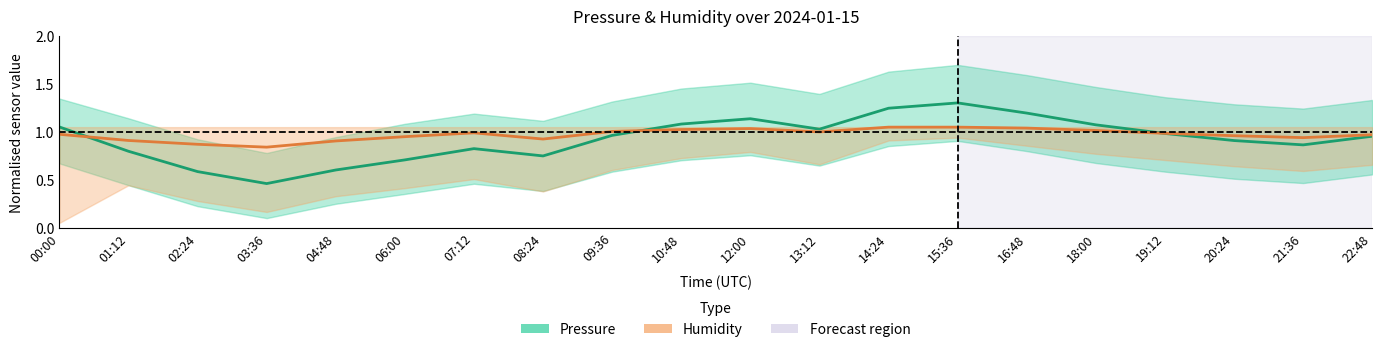

The value of pressure at 01:12 is 0.8. True or false?

True